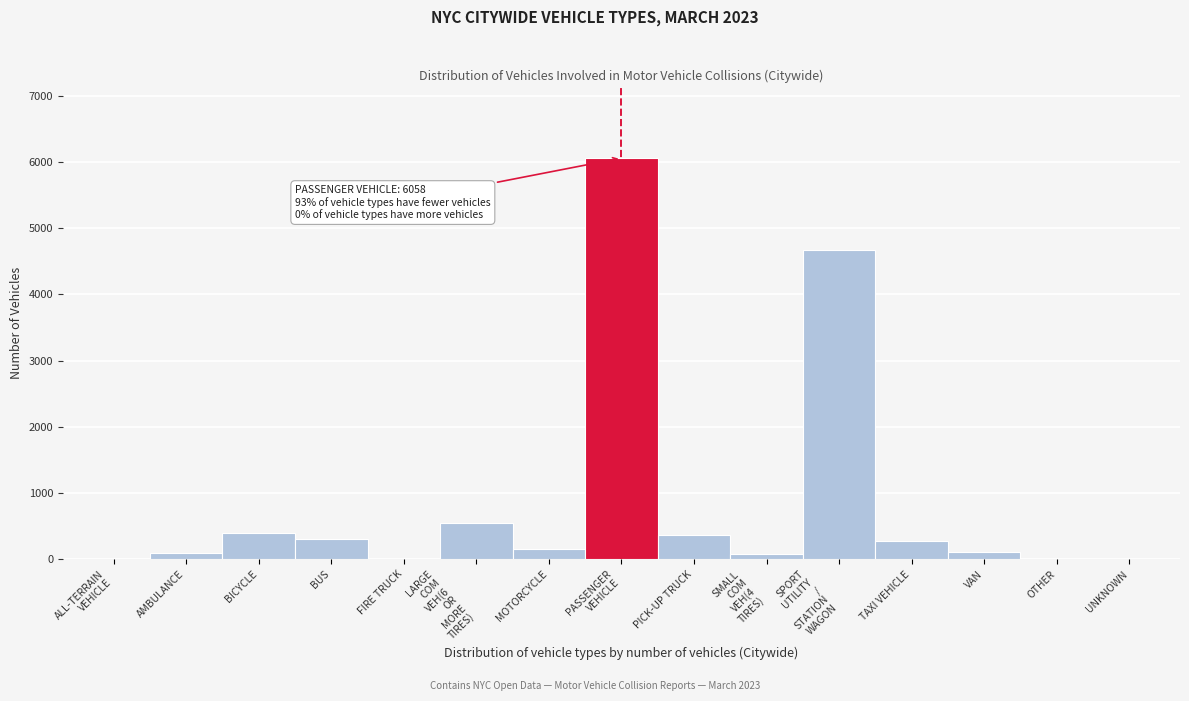

The chart shows a value of 368 at PICK-UP TRUCK. True or false?

True